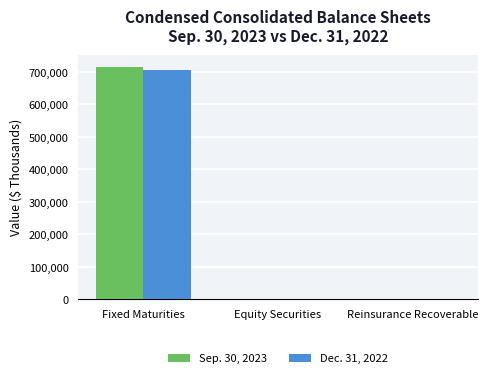

Which series has the largest range (max minus min)?

Sep. 30, 2023